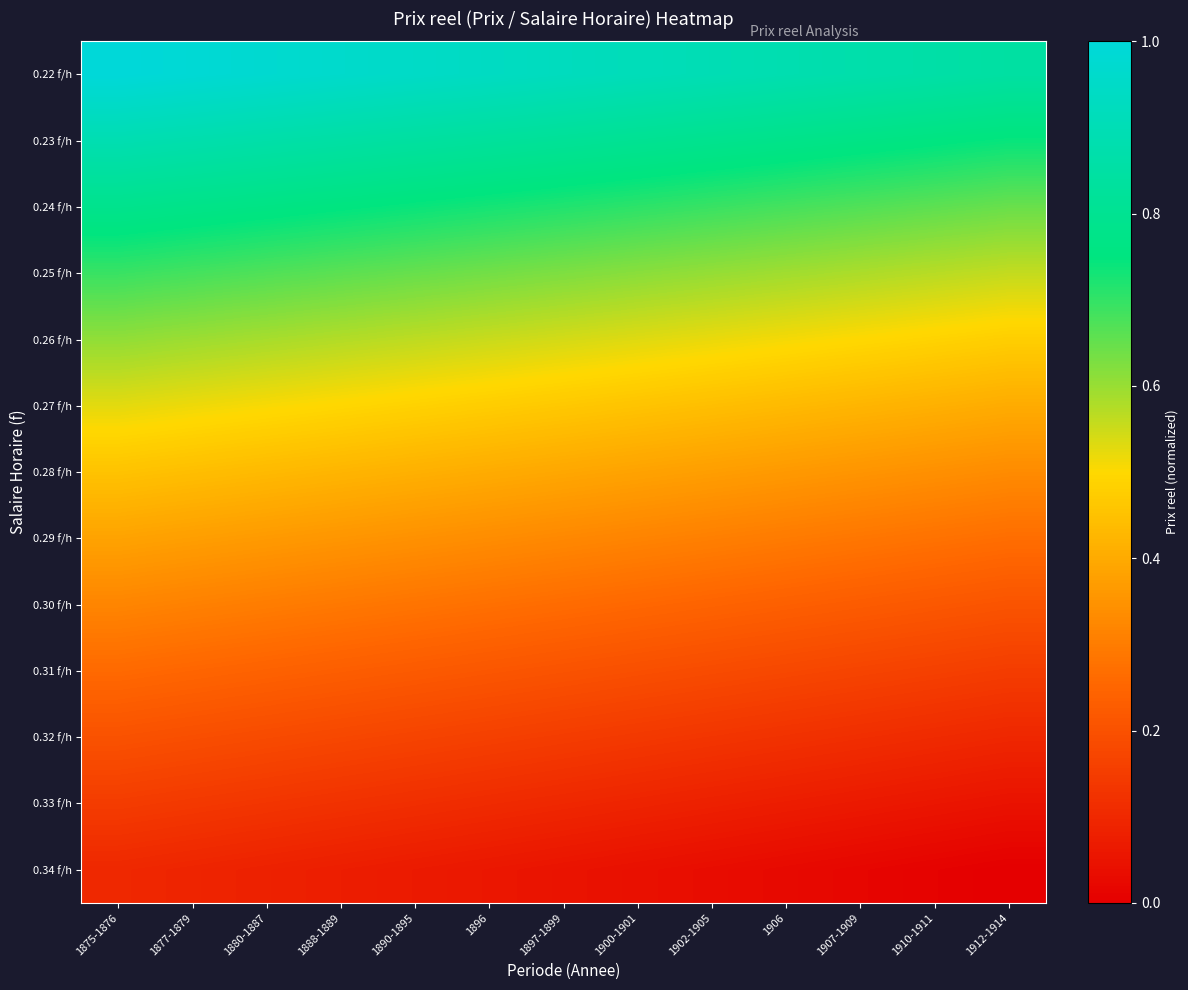

Between 1896 and 1910-1911, which is larger?

1896